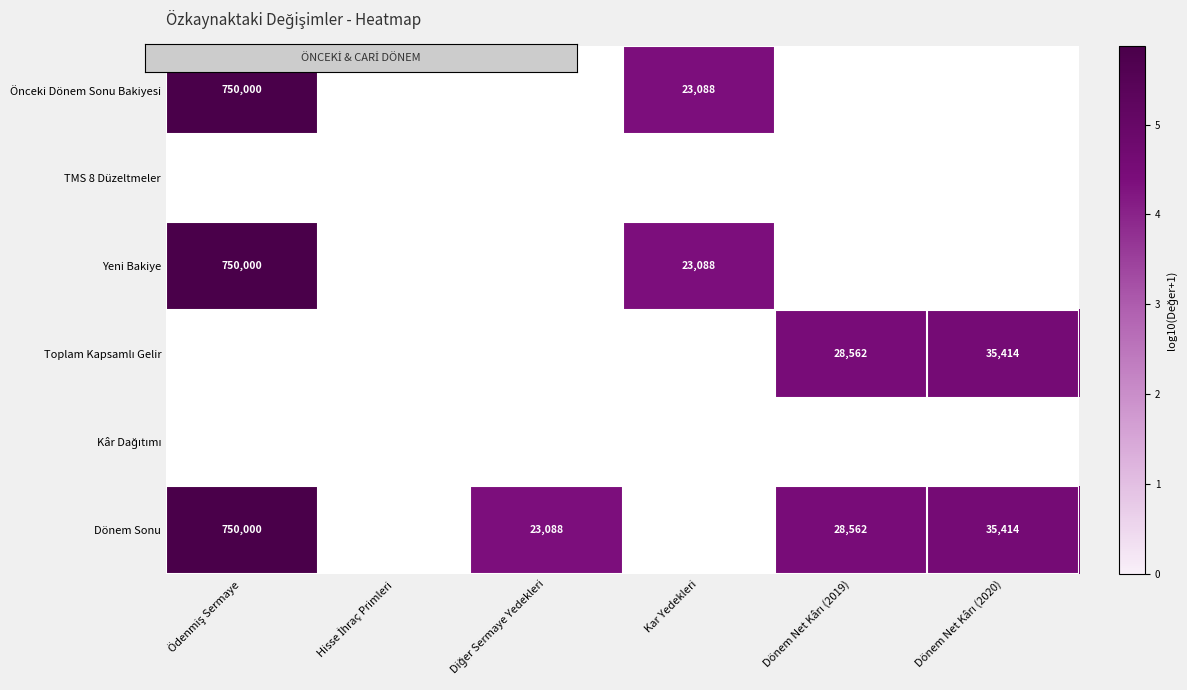

Which series has the widest spread of values?

Önceki Dönem Sonu Bakiyesi